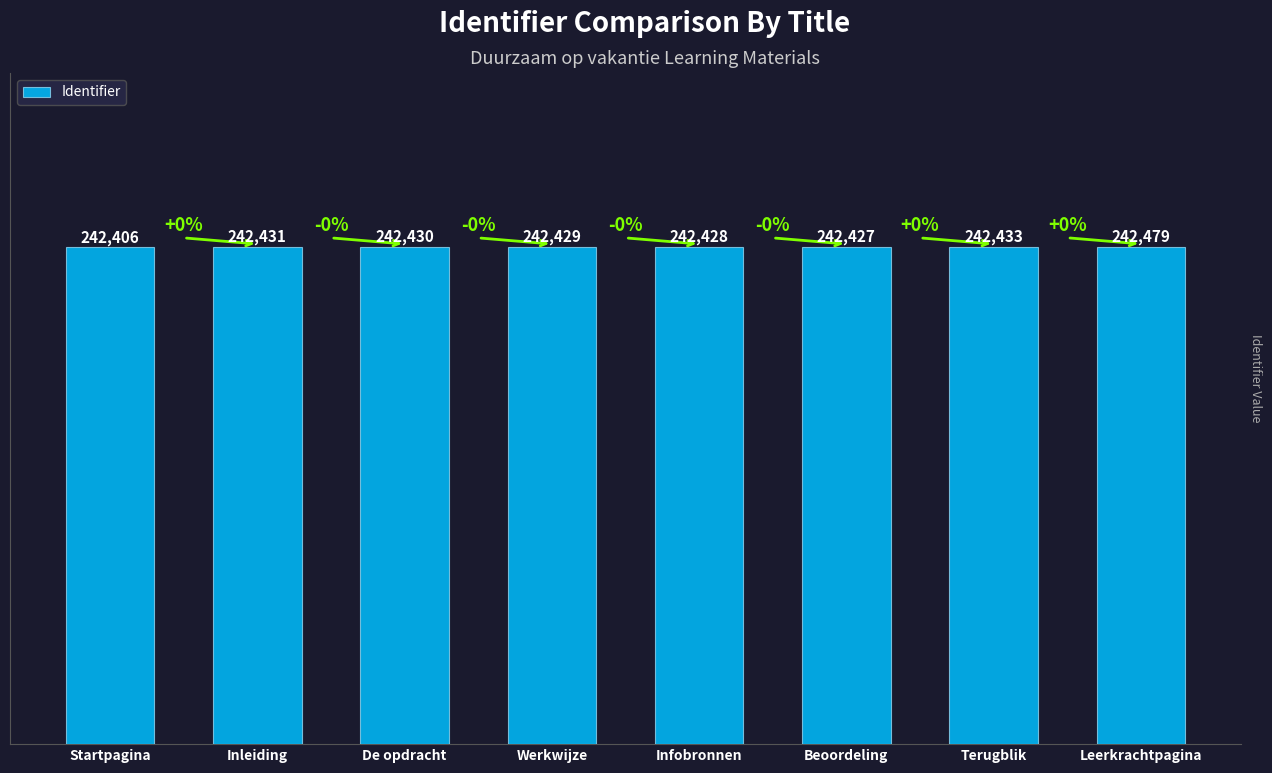

Does the chart contain stacked bars?

No